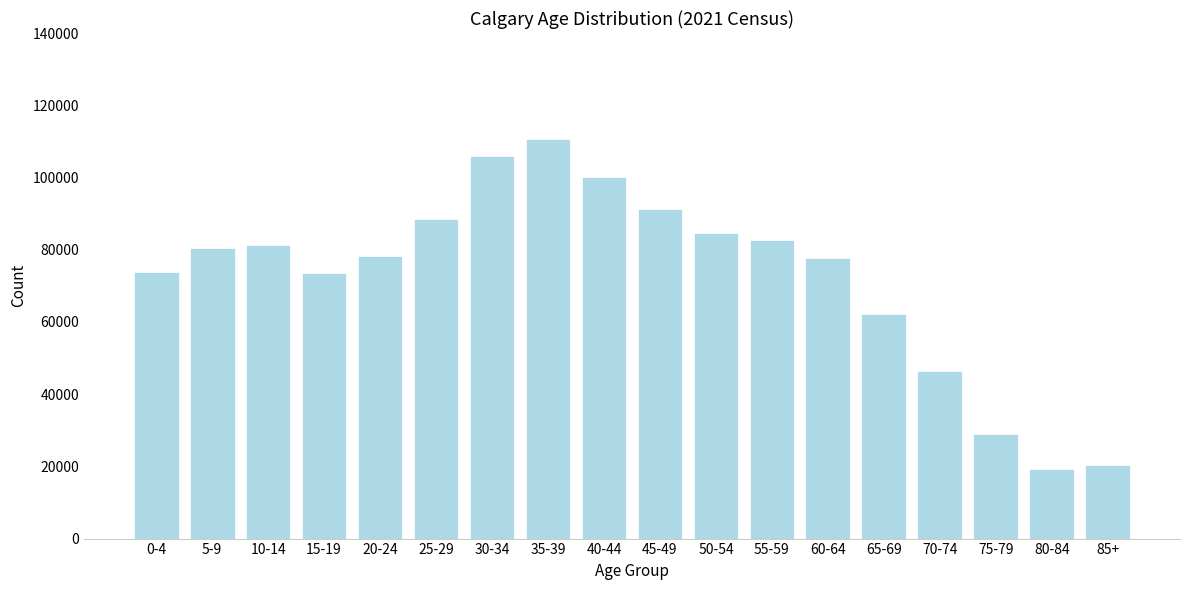

What is the value of the 11th bar from the left?

84725